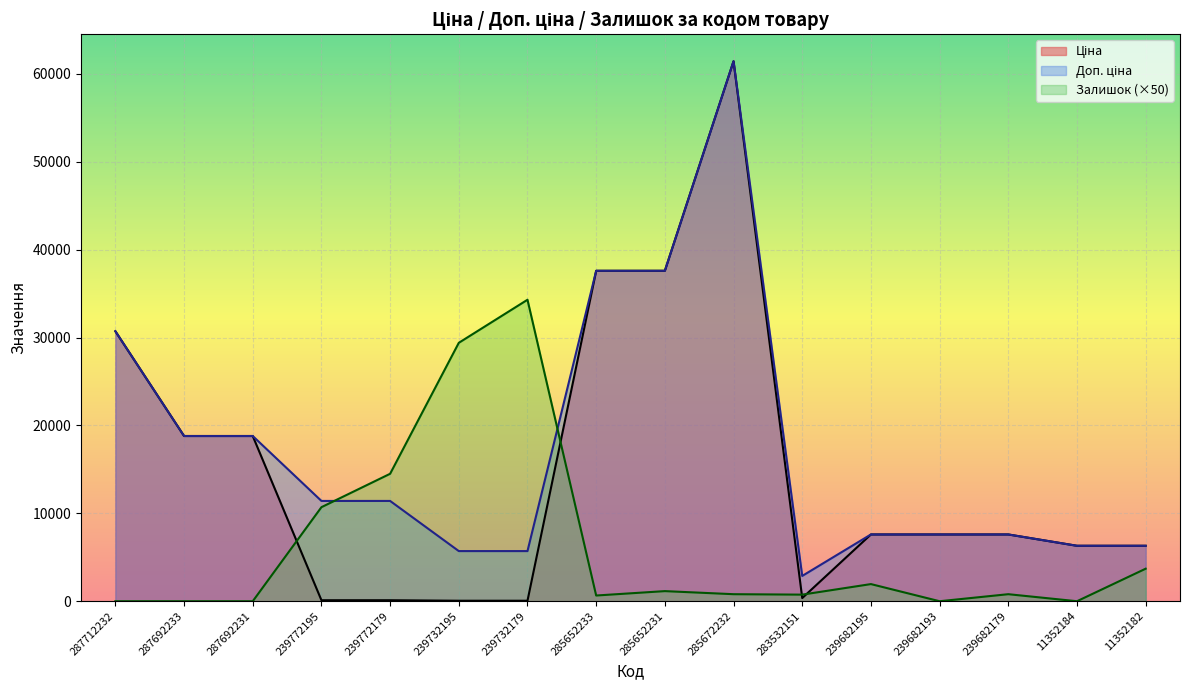

Reading left to right, list all the values displayed in this chart.

Ціна: 30717.1	18796.8	18796.8	114.1	114.1	57.0	57.0	37593.6	37593.6	61434.3	359.9	7596.5	7596.5	7596.5	6308.8	6308.8
Доп. ціна: 30717.1	18796.8	18796.8	11410.0	11410.0	5705.0	5705.0	37593.6	37593.6	61434.3	2878.8	7596.5	7596.5	7596.5	6308.8	6308.8
Залишок: 0.0	0.0	0.0	10700.0	14500.0	29400.0	34300.0	650.0	1150.0	800.0	750.0	1950.0	0.0	800.0	0.0	3700.0